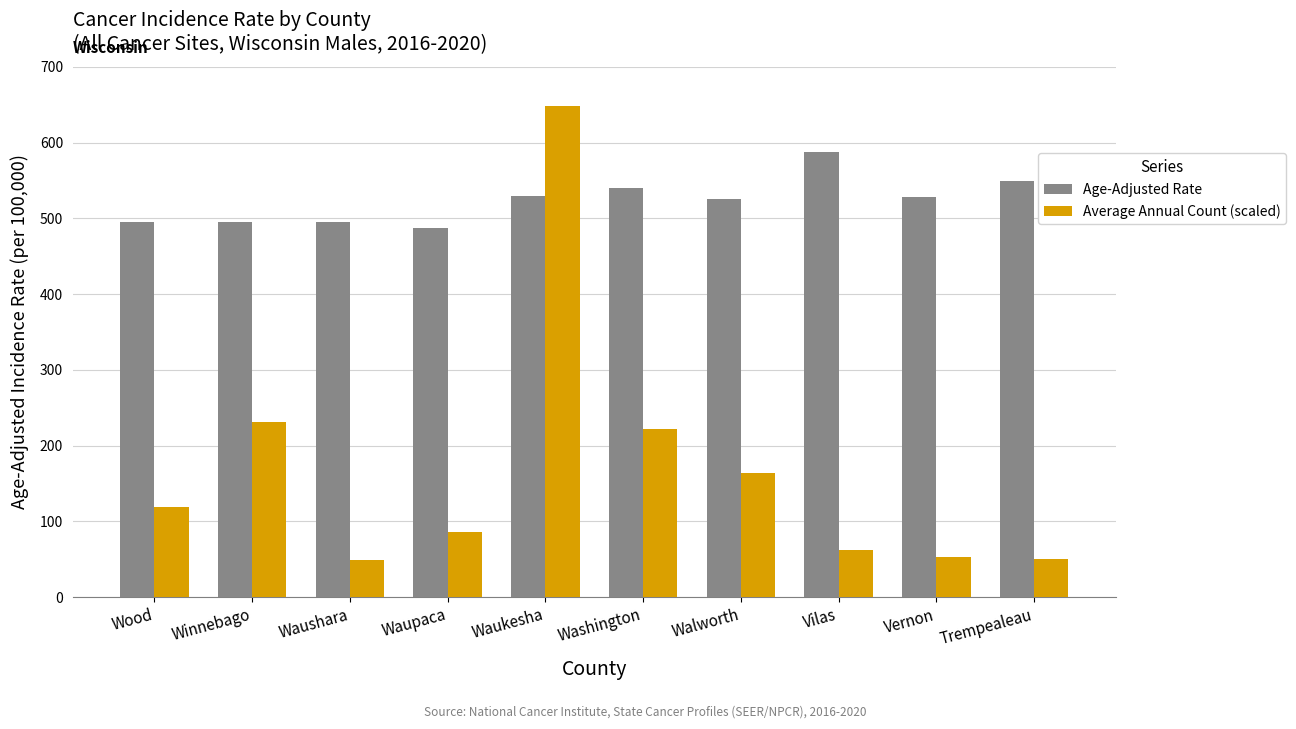

What is the label of the 8th bar from the left?

Vilas